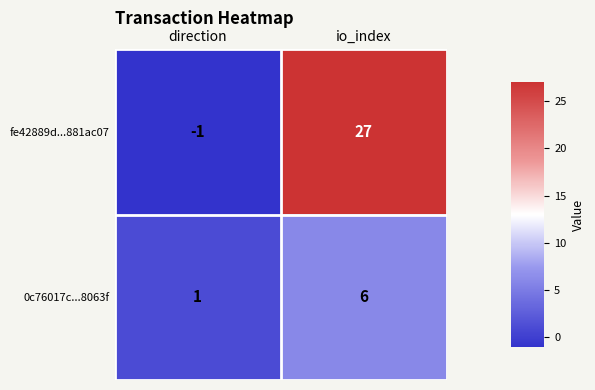

Count the number of data series in this chart.

2